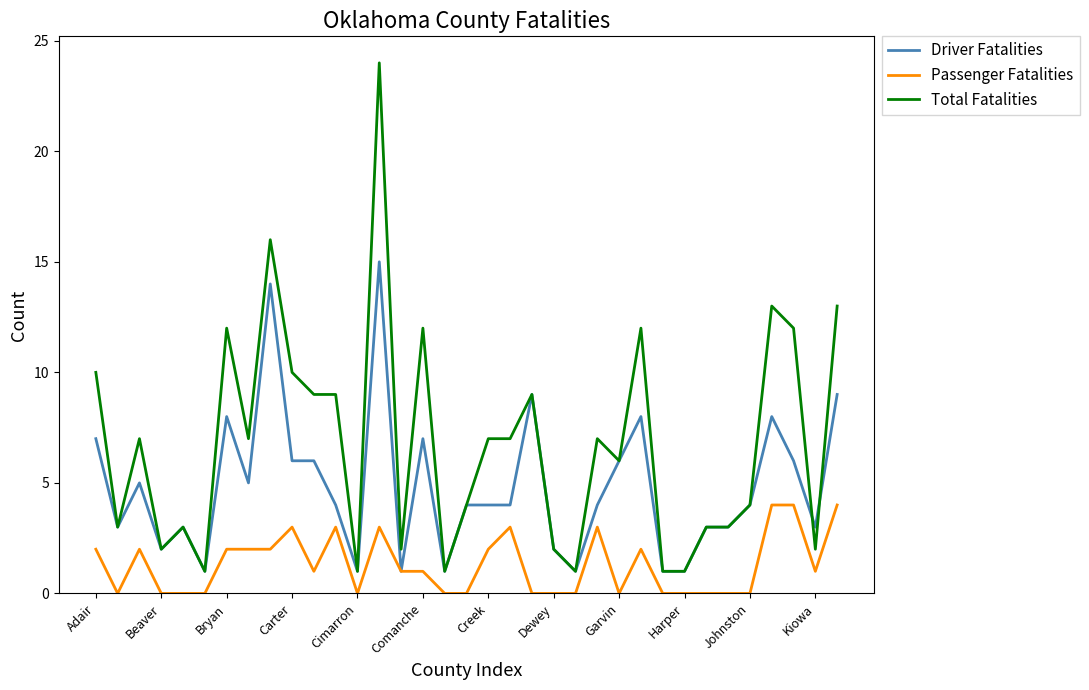

True or false: Total Fatalities and Driver Fatalities intersect in this chart.

True